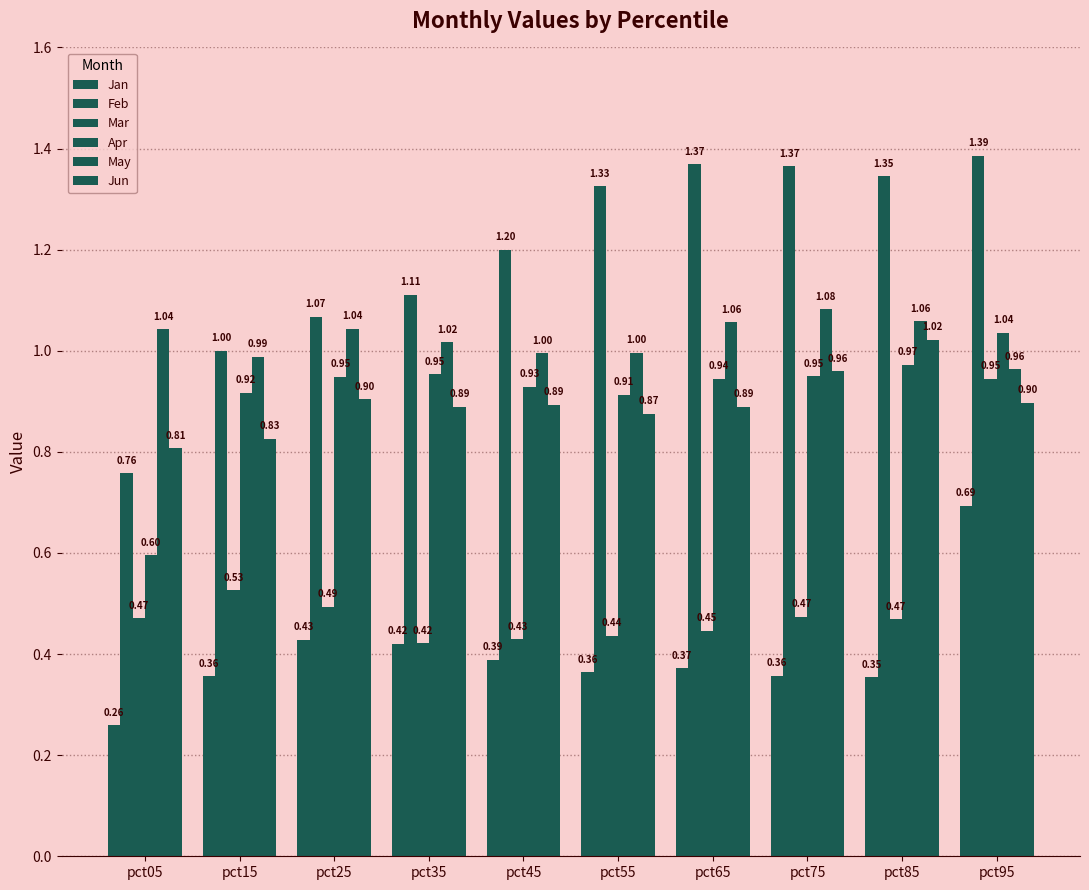

How many groups of bars are there?

10